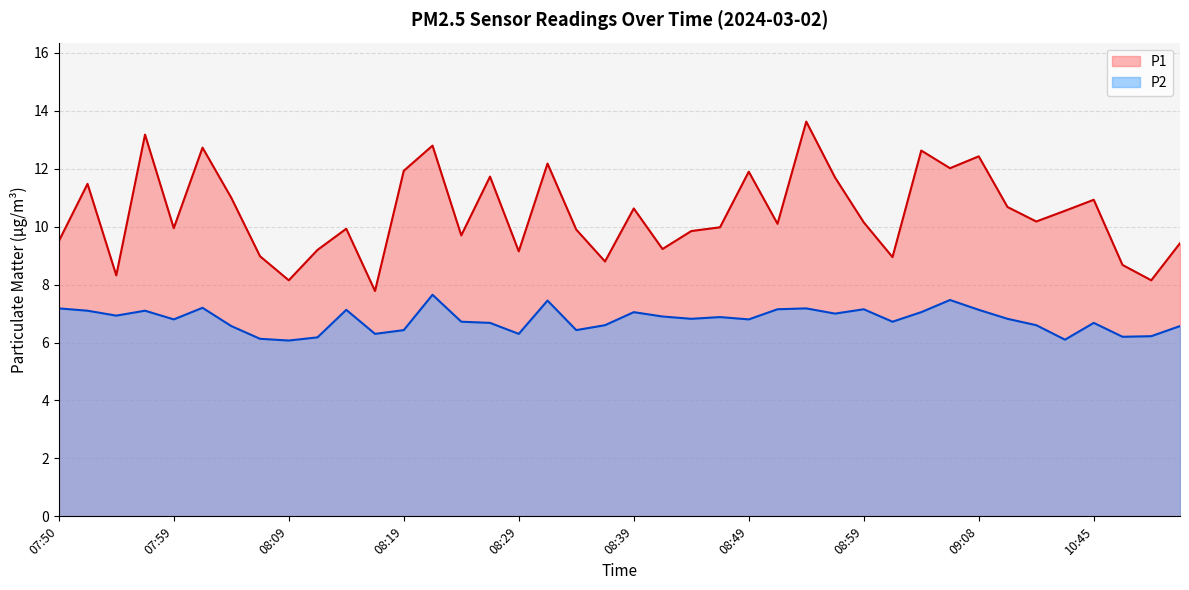

Is it true that P2 equals 11.9 at 08:54?

False